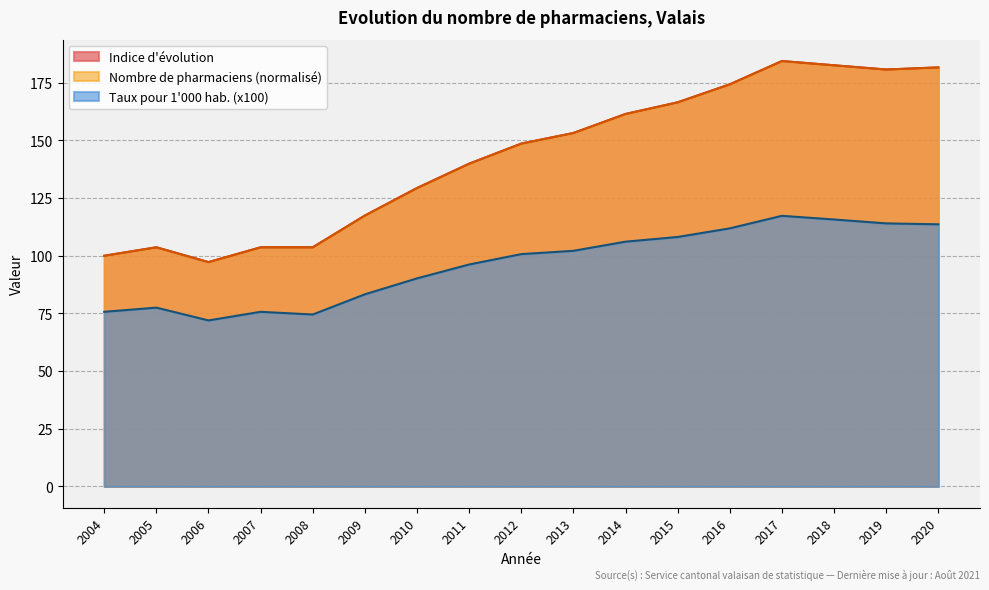

Count the number of categories in the chart.

17